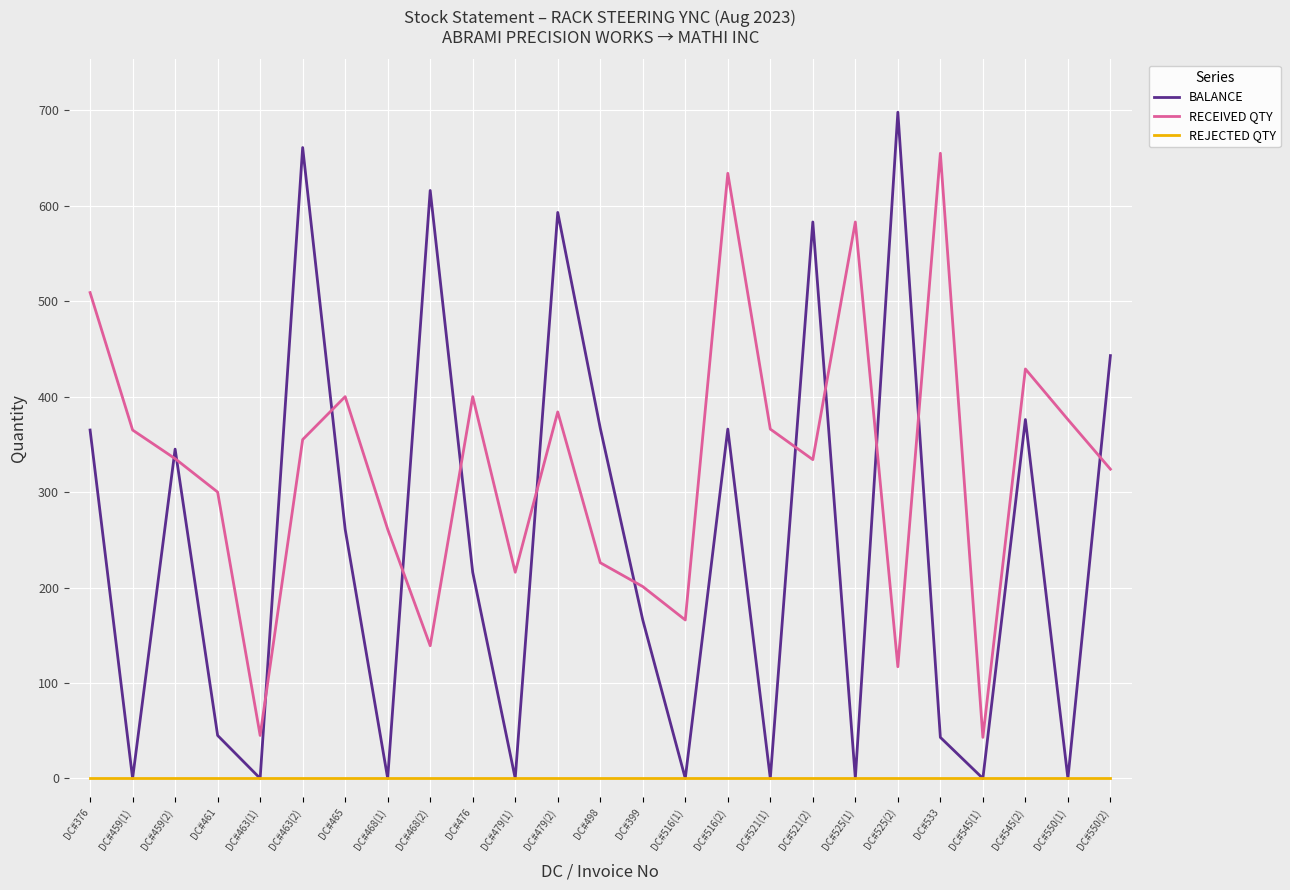

Which category has the highest value across all series?

DC#525(2)